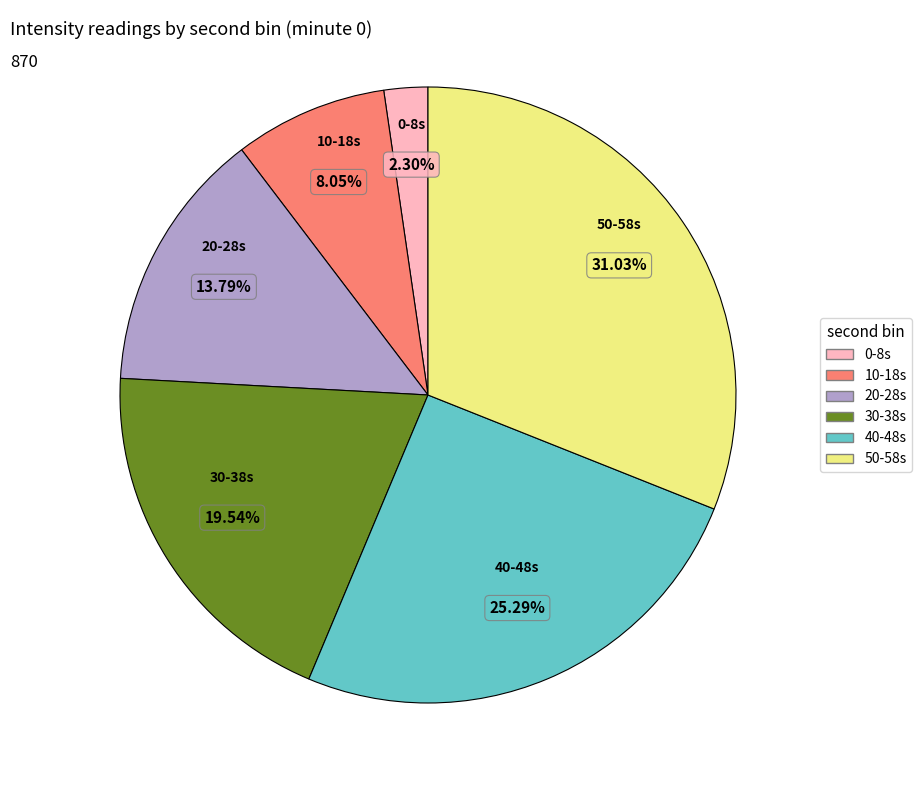

Is there a majority slice in this chart?

No